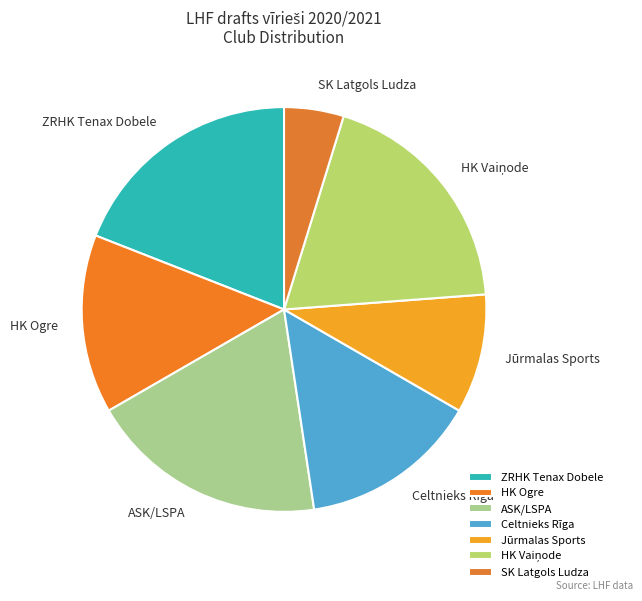

What is the ratio of the value at ZRHK Tenax Dobele to the value at ASK/LSPA?

1.0